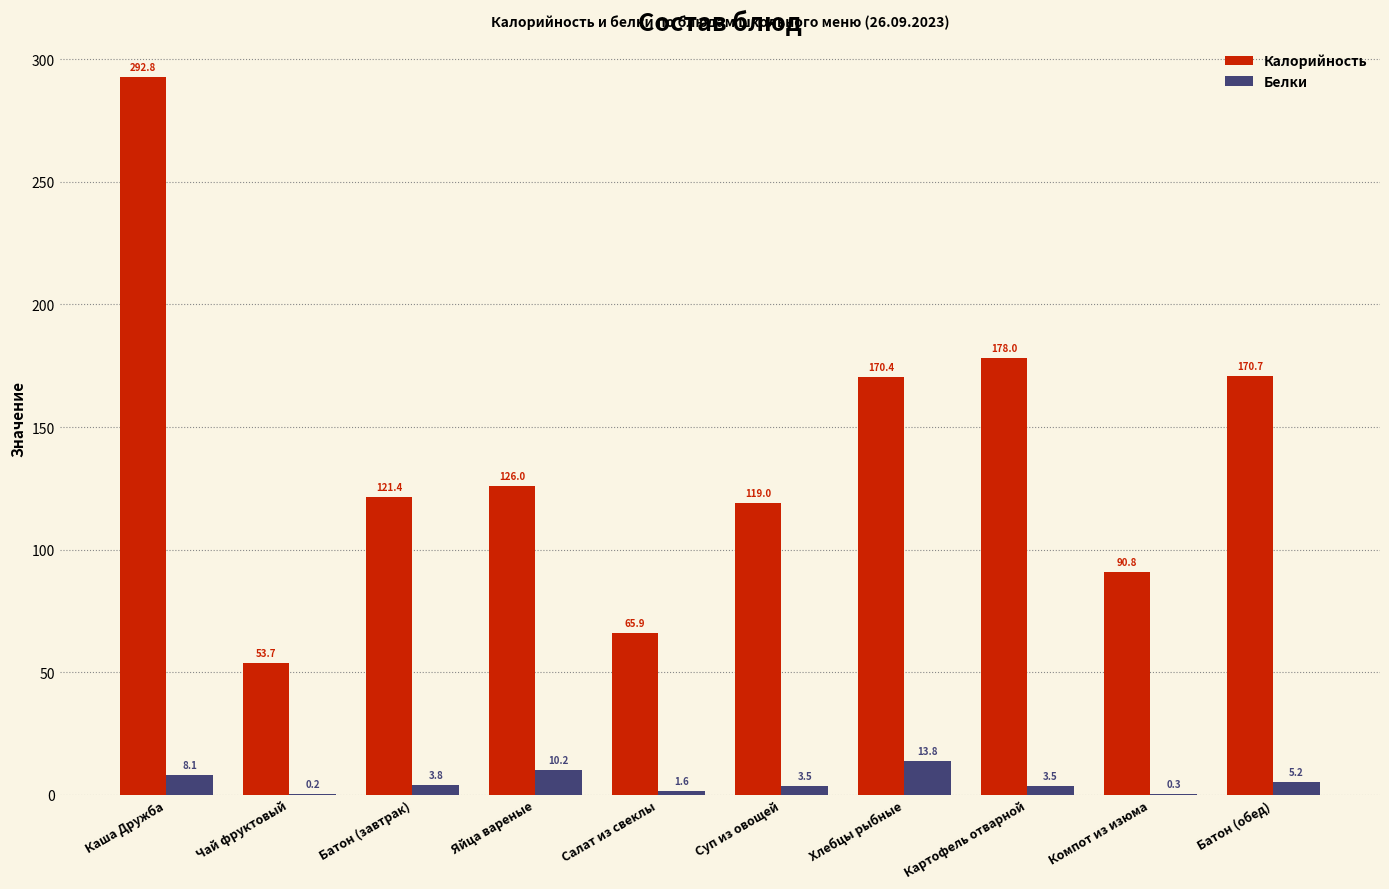

The Белки series shows 0.2 at Чай фруктовый. True or false?

True